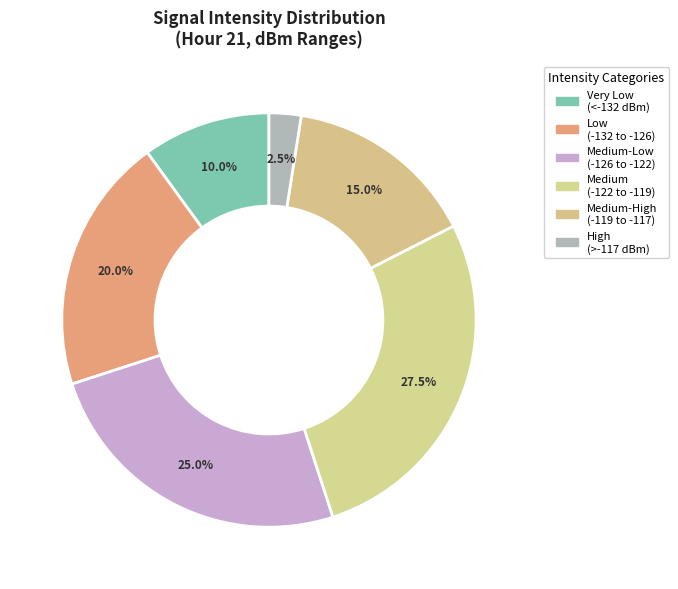

Does any single category account for the majority?

No